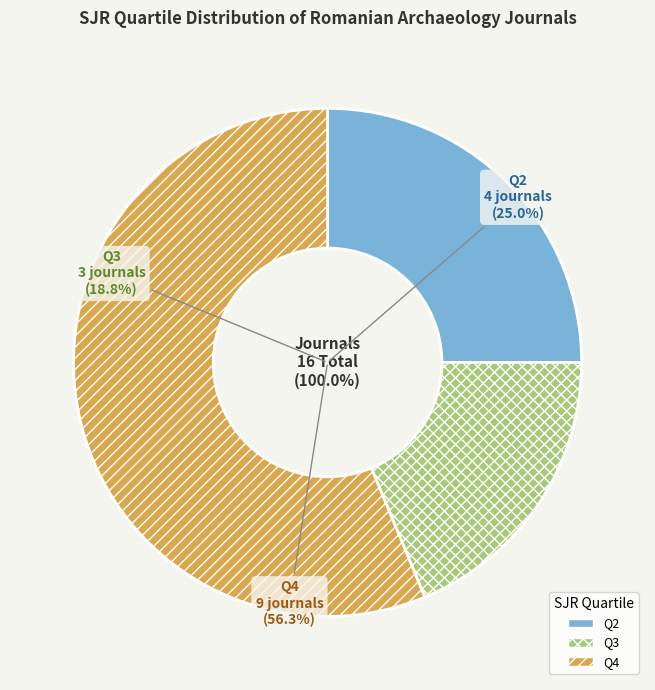

Between Q4 and Q1, which is larger?

Q4